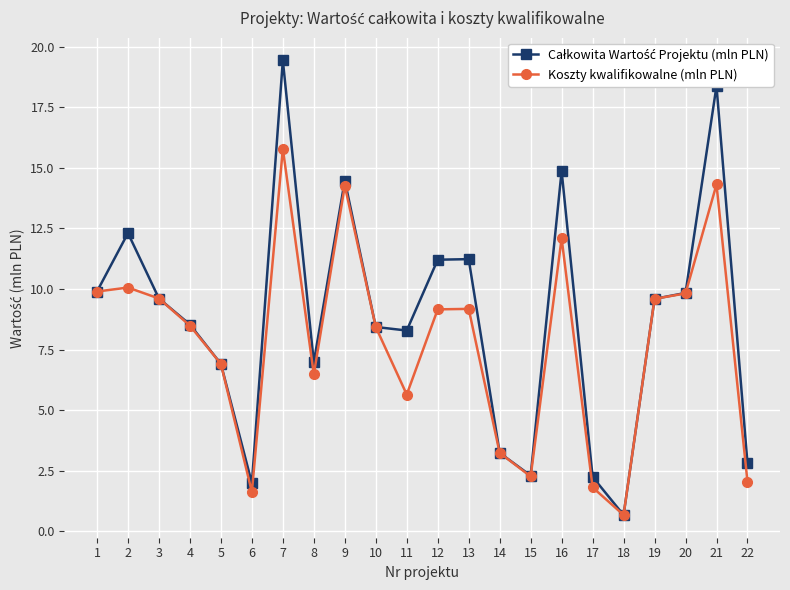

What is the total value across all series at 5?

13.8